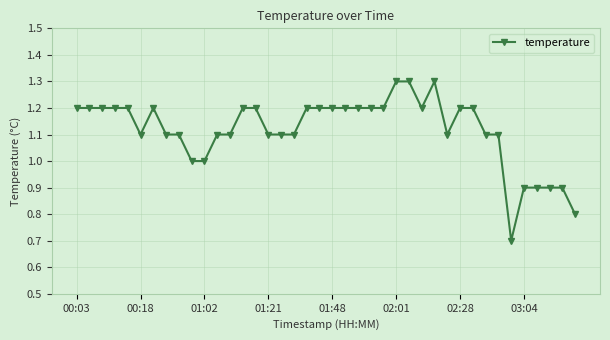

What is the minimum value shown in the chart?

0.7